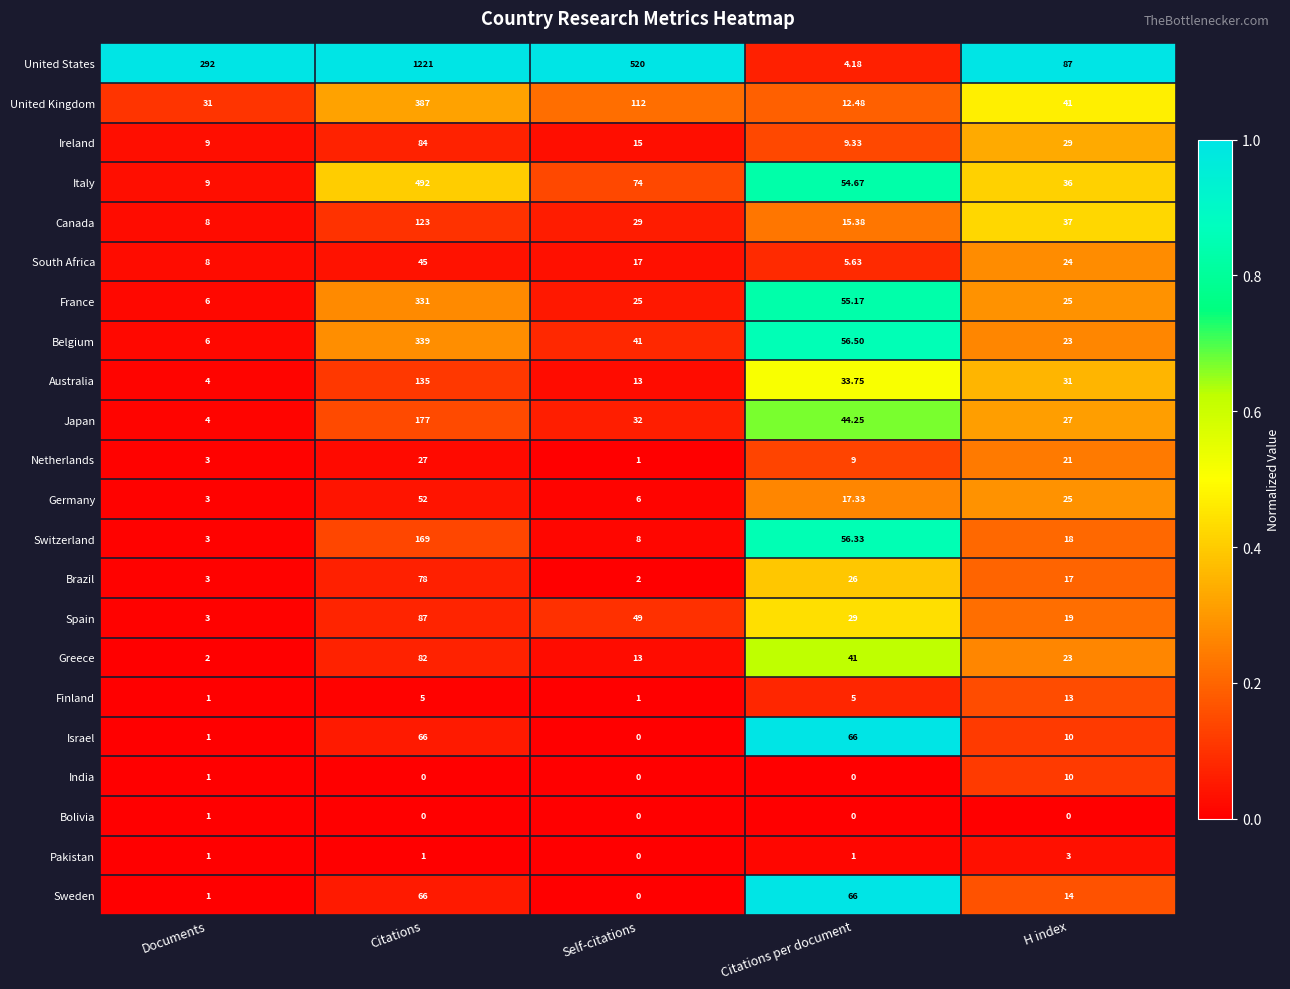

At which label does Pakistan reach its minimum?

Self-citations